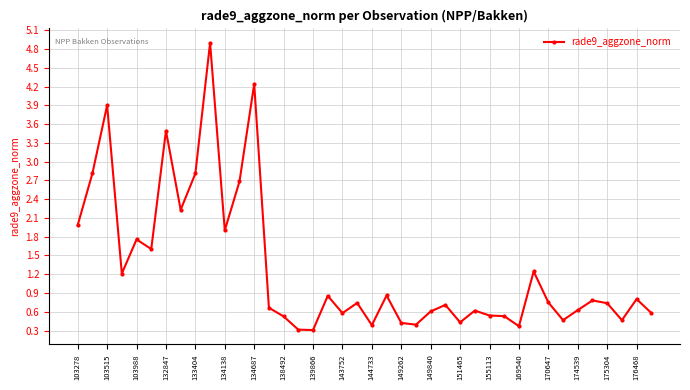

What is the difference between the maximum and minimum values?

4.6